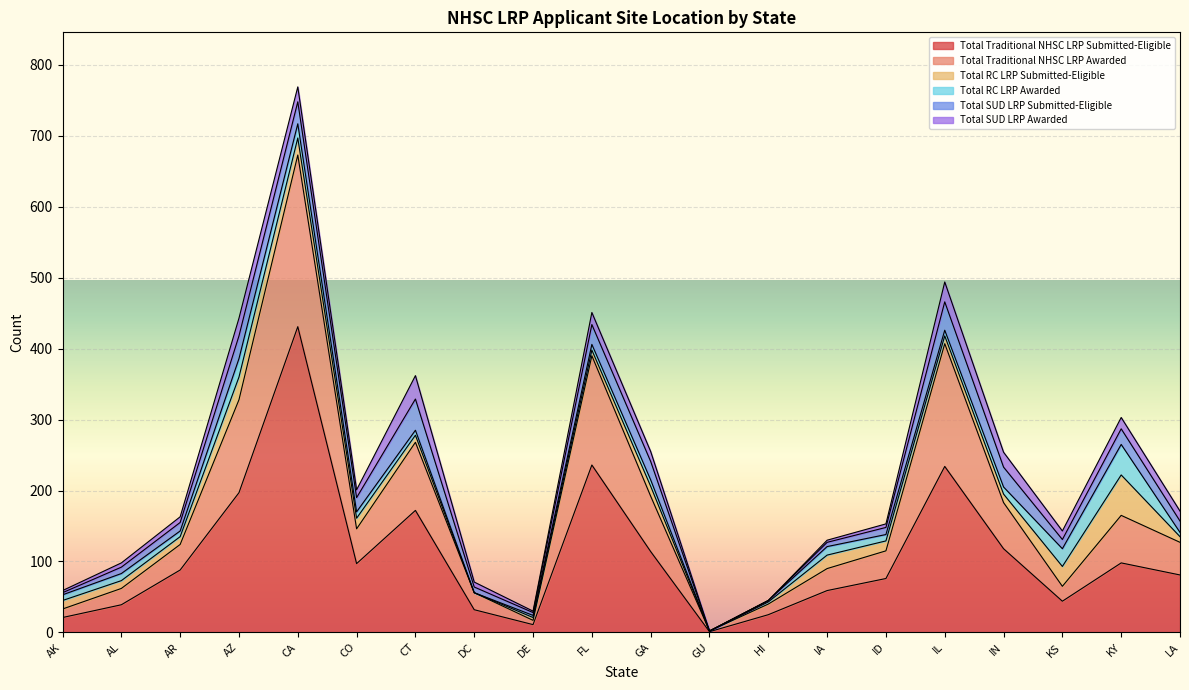

How many interior local valleys does the Total Traditional NHSC LRP Awarded series have?

4